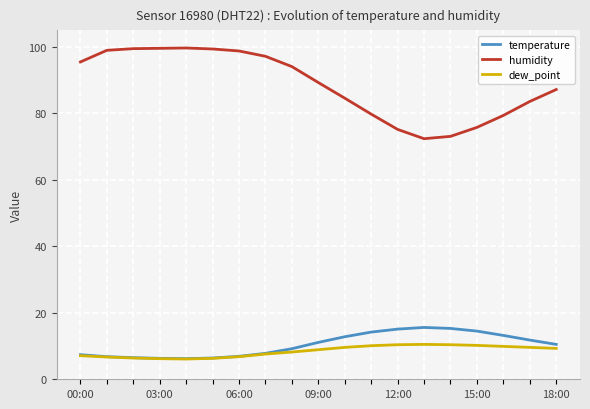

True or false: dew_point and humidity intersect in this chart.

False